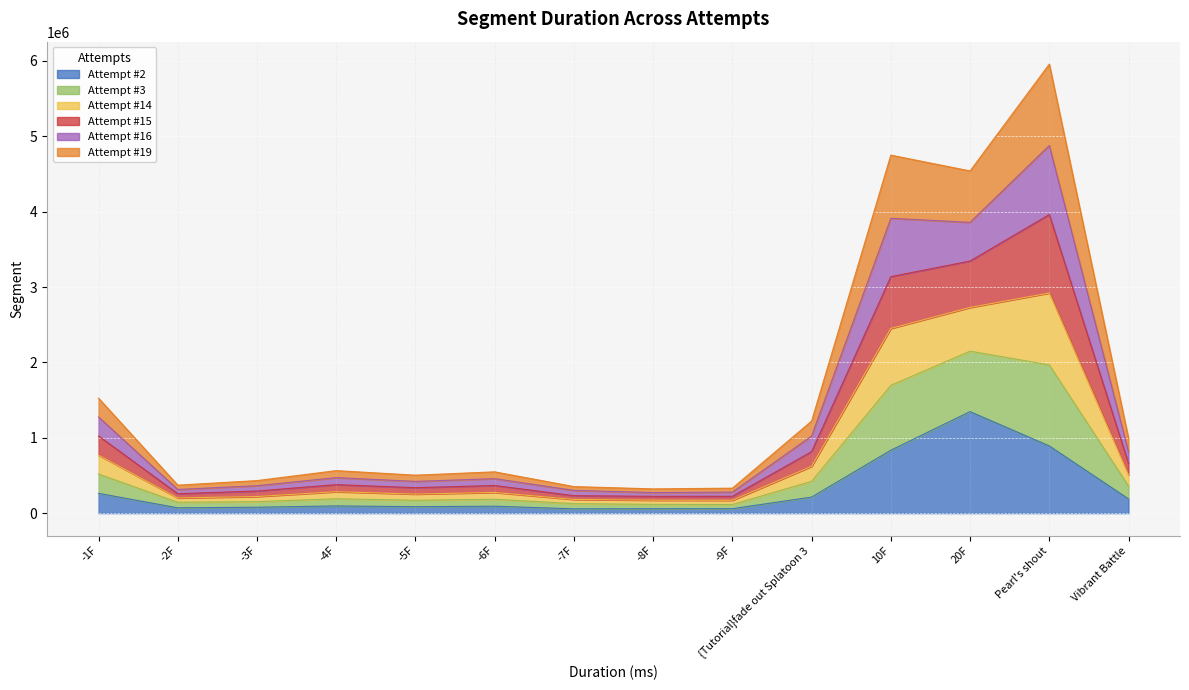

True or false: Attempt #3 and Attempt #15 intersect in this chart.

False